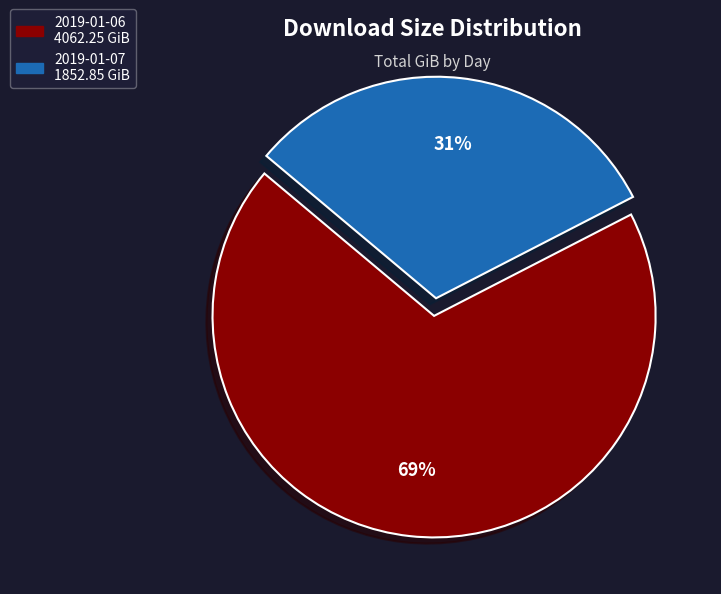

Which has a higher value, 2019-01-06 or 2019-01-07?

2019-01-06